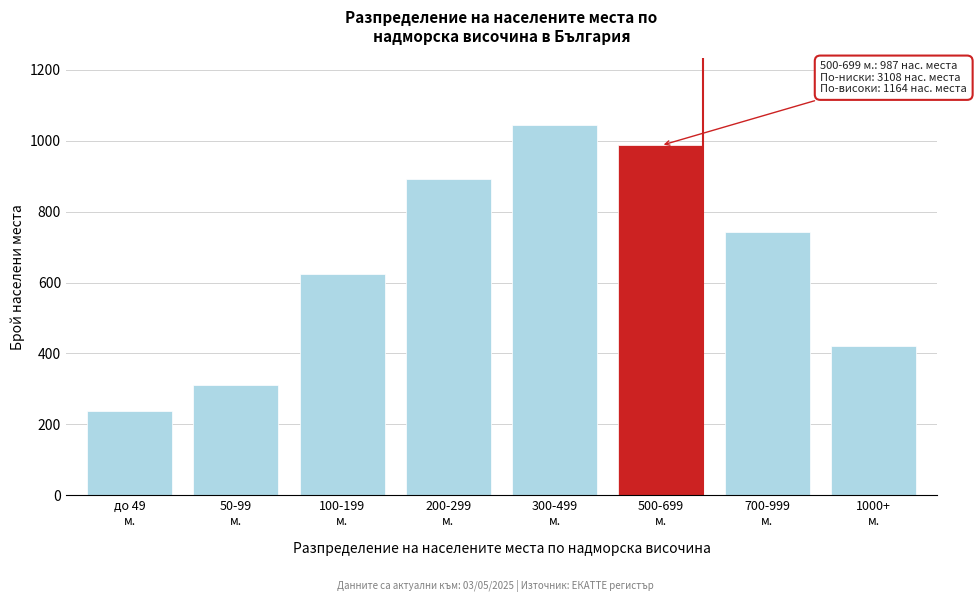

Reading right to left, transcribe all the data shown in this chart.

421	743	987	1045	891	623	312	237